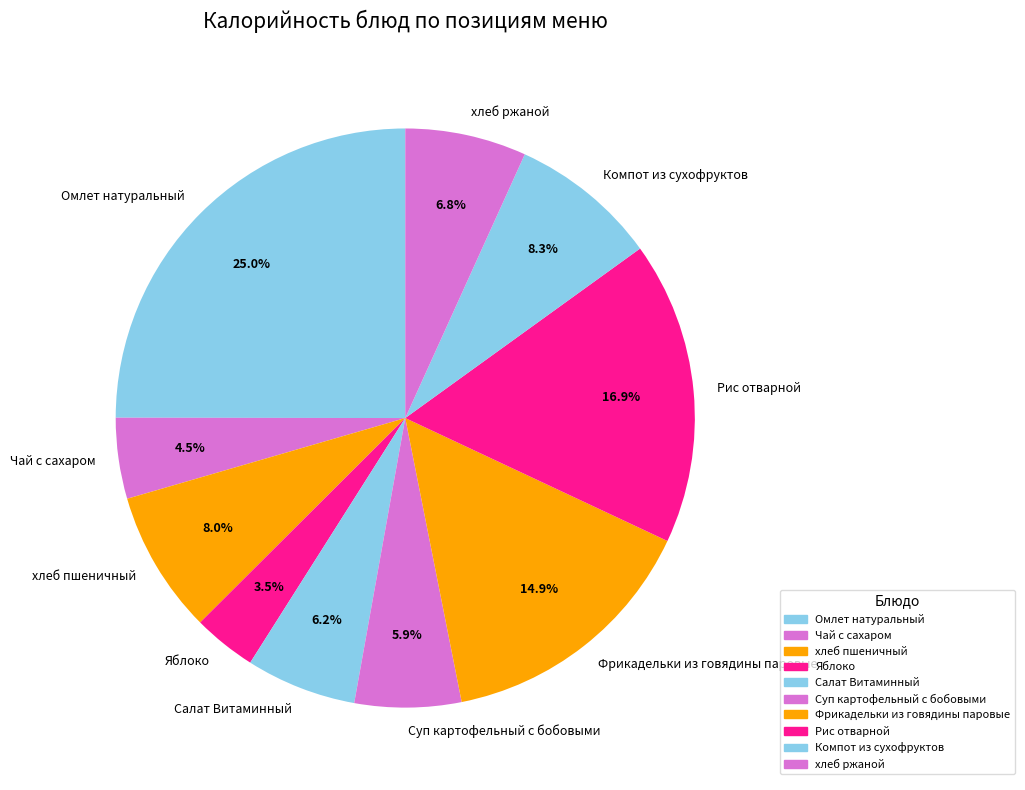

To the nearest percent, what percentage of the pie is Фрикадельки из говядины паровые?

15%